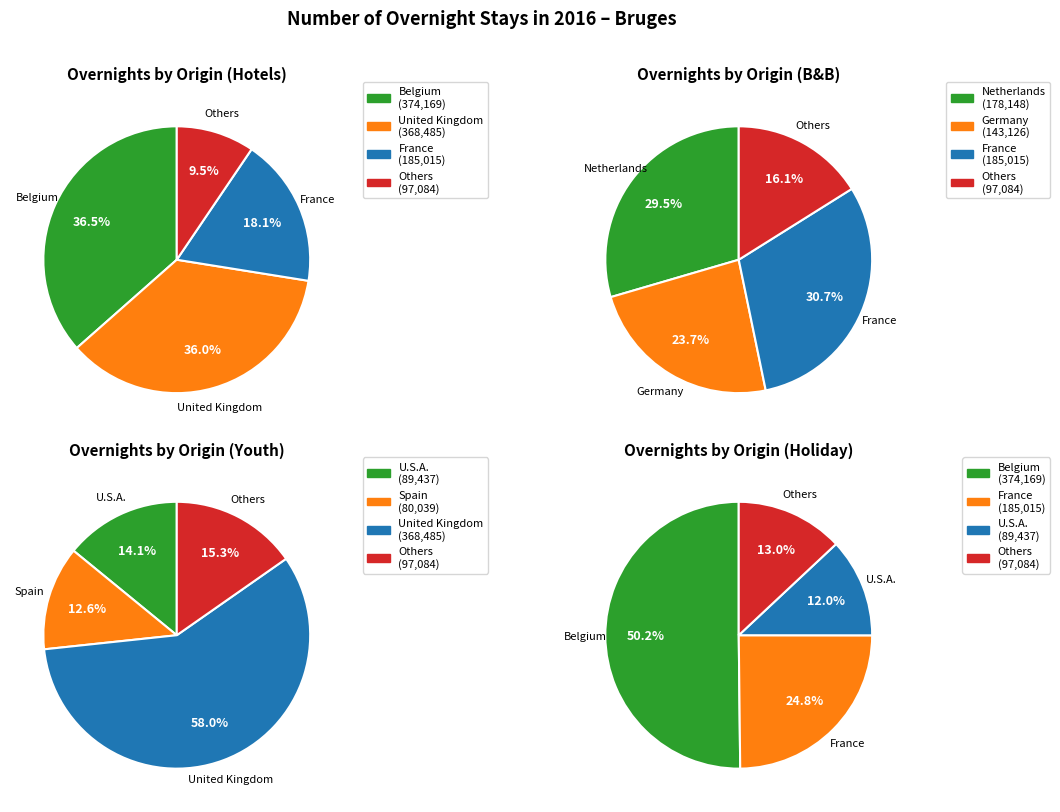

Does U.S.A. represent more than half of the total?

No